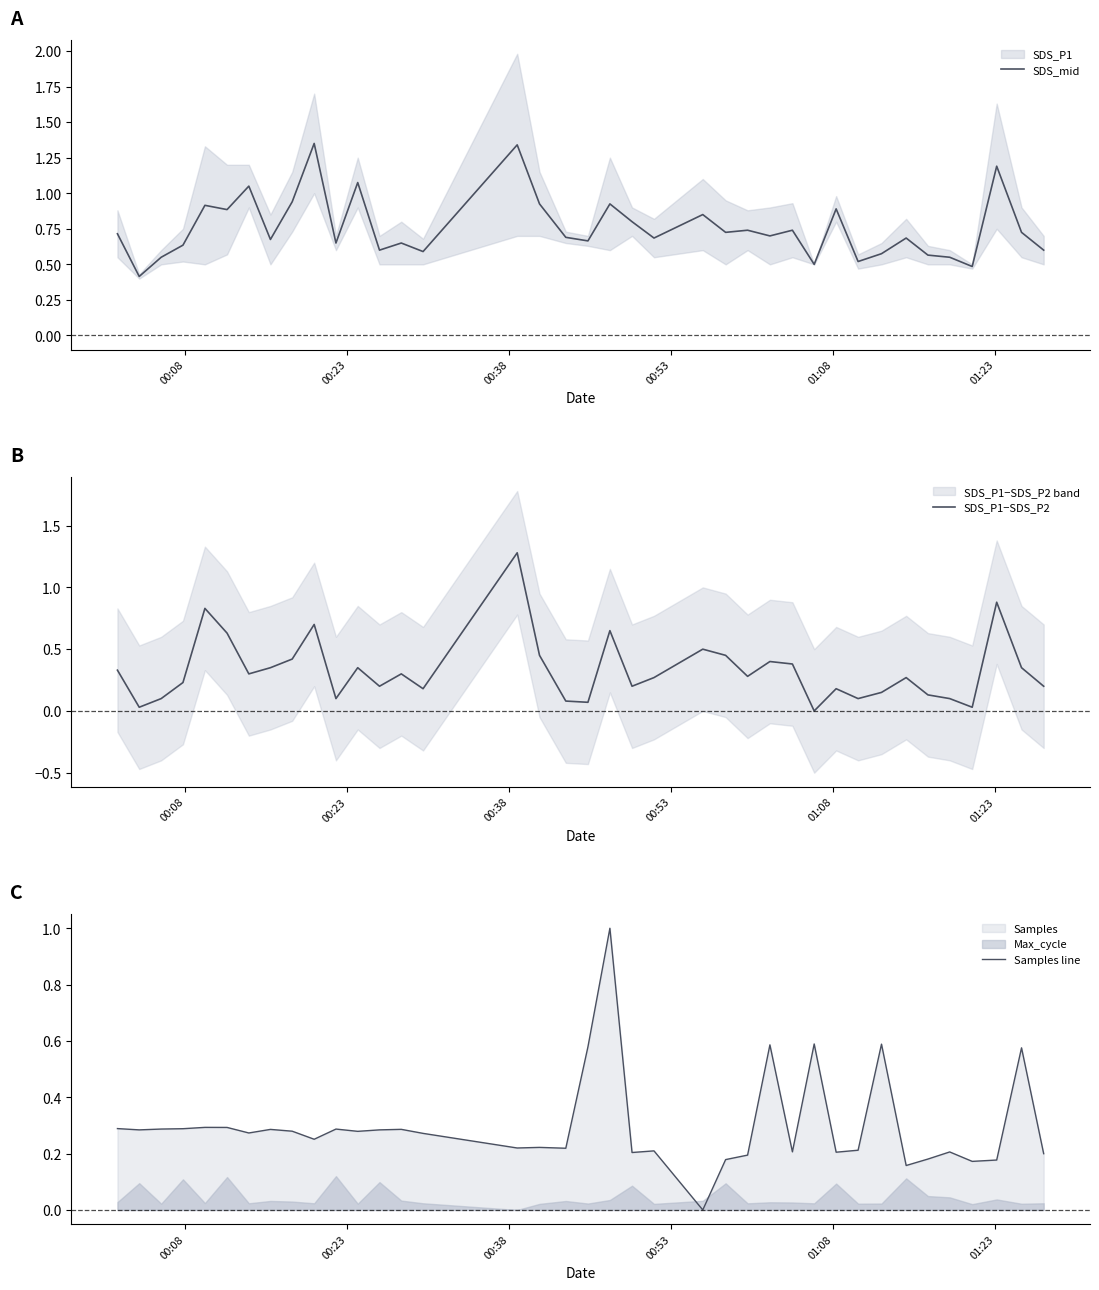

What is the lowest value of the SDS_mid series?

0.4